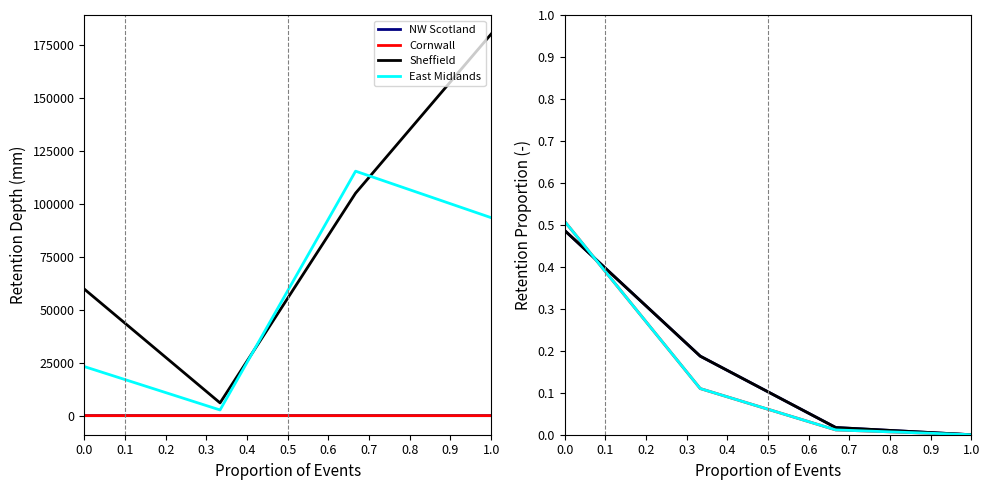

What is the maximum value for East Midlands?

0.5